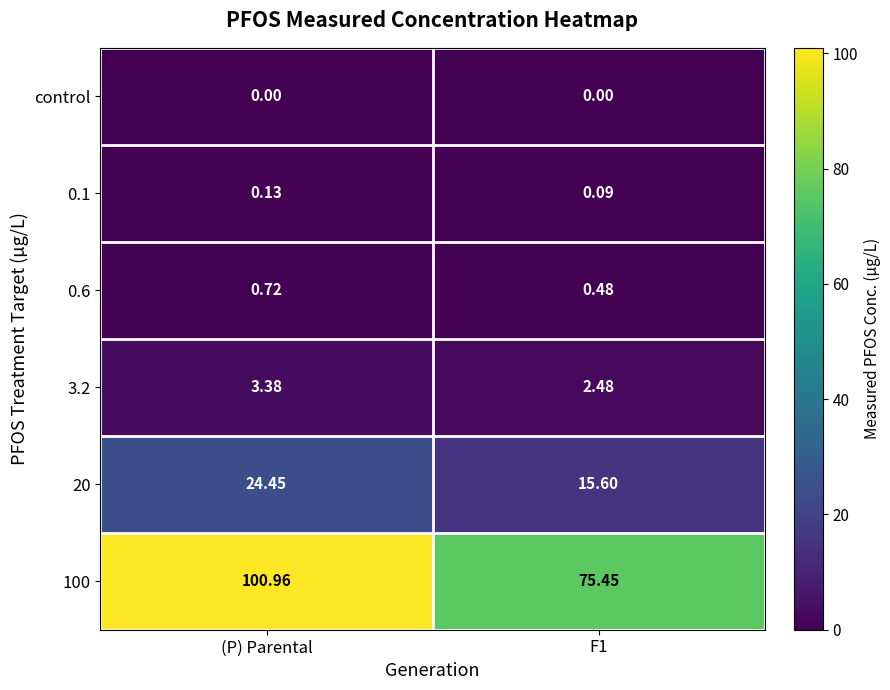

Between (P) Parental and F1, which series saw the biggest shift?

100